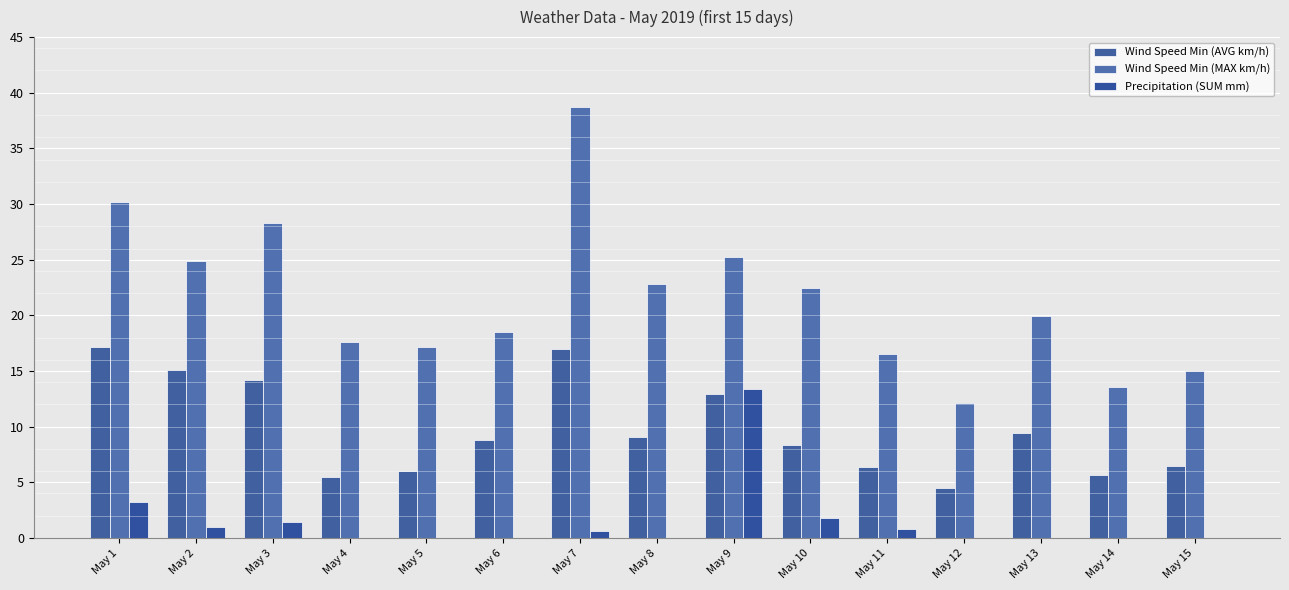

What is the maximum value for Precipitation (SUM mm)?

13.4